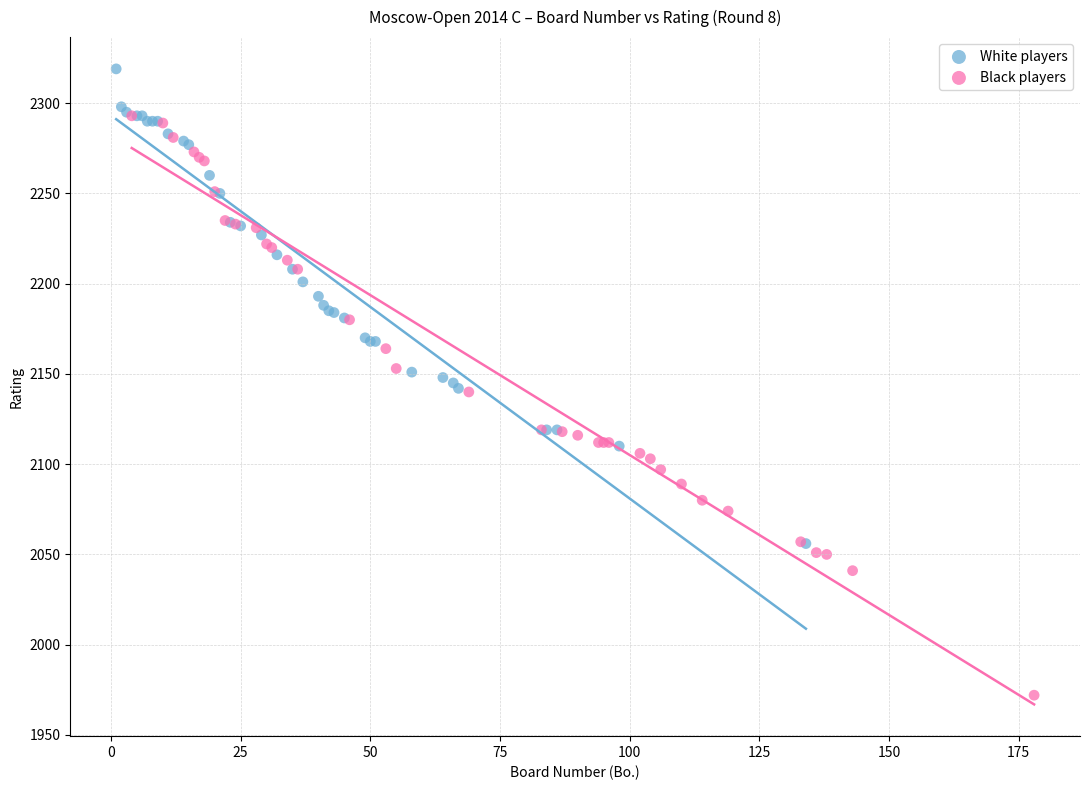

Which series reaches the maximum Y coordinate?

White players